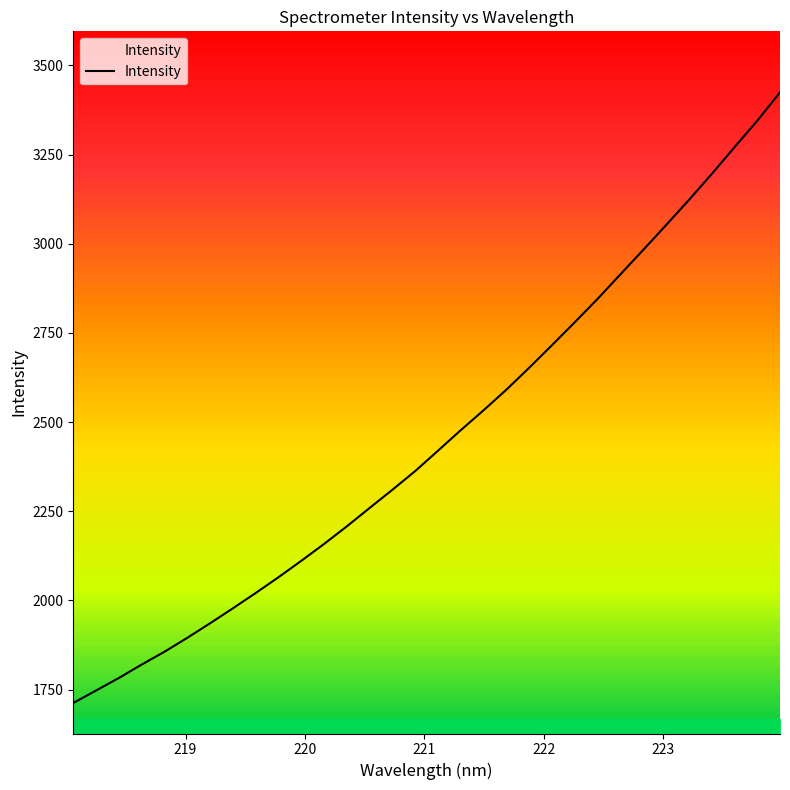

What is the label of the 30th point from the right?

220